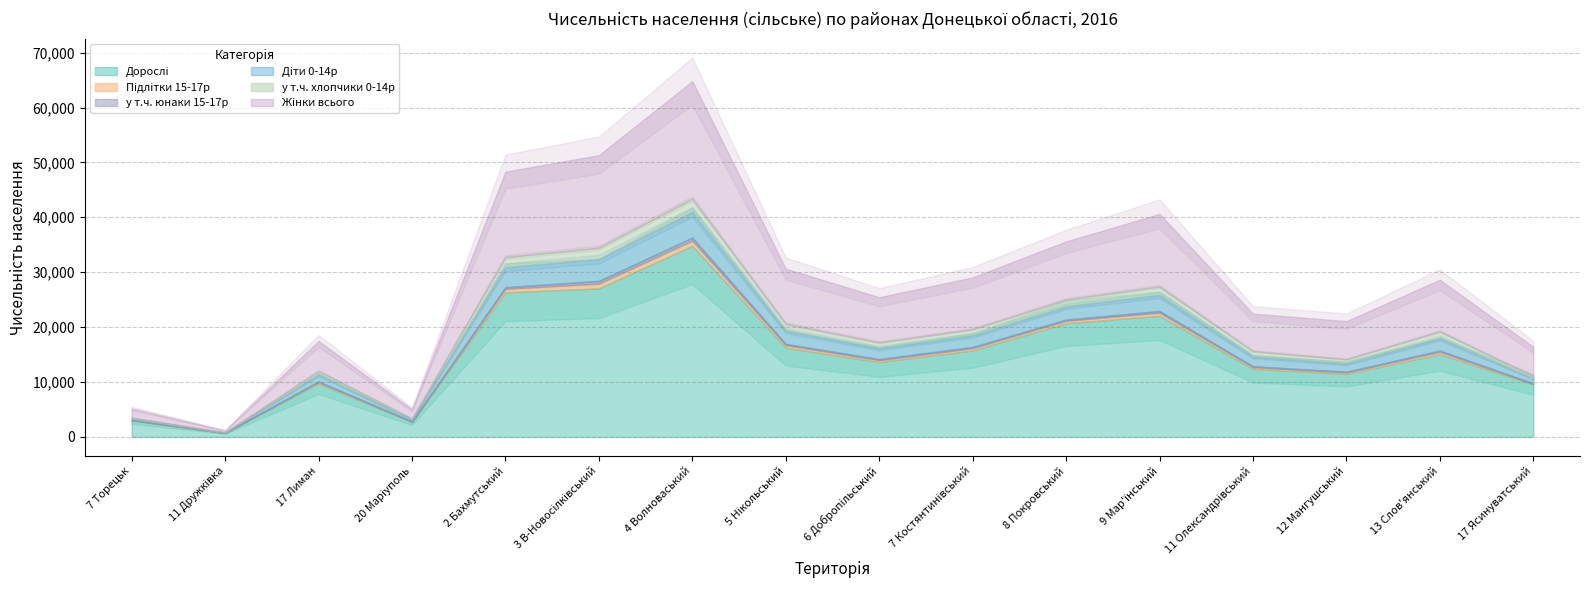

What is the label of the 7th point from the right?

7 Костянтинiвський